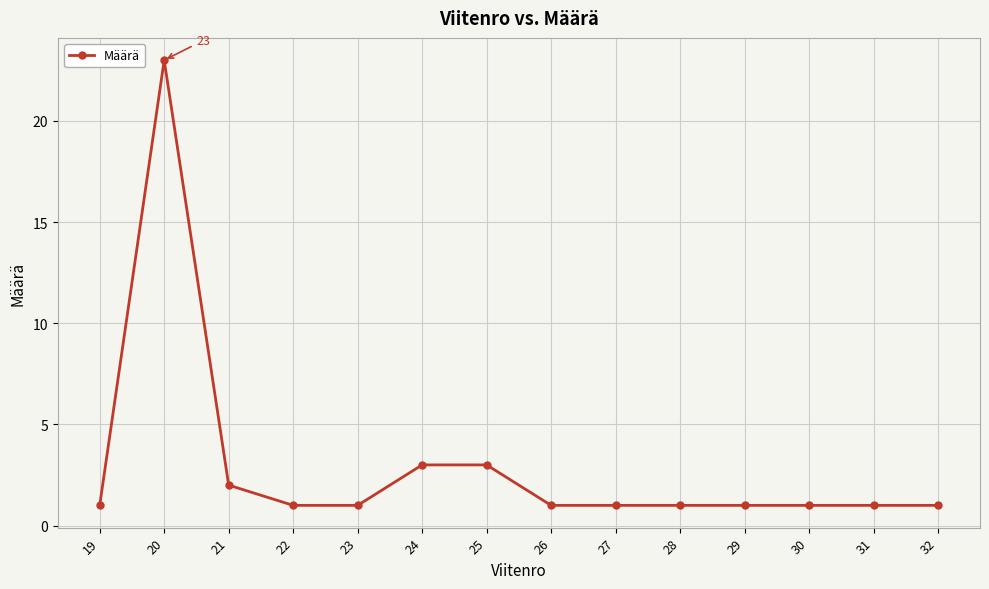

Where is the first local maximum?

20